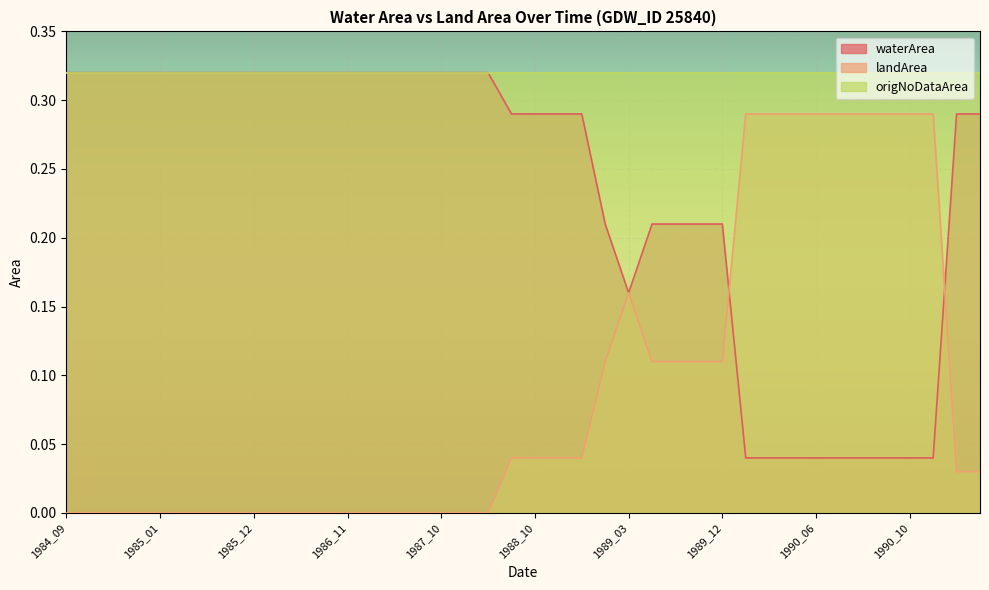

Is it true that landArea equals 0.3 at 1990_04?

True